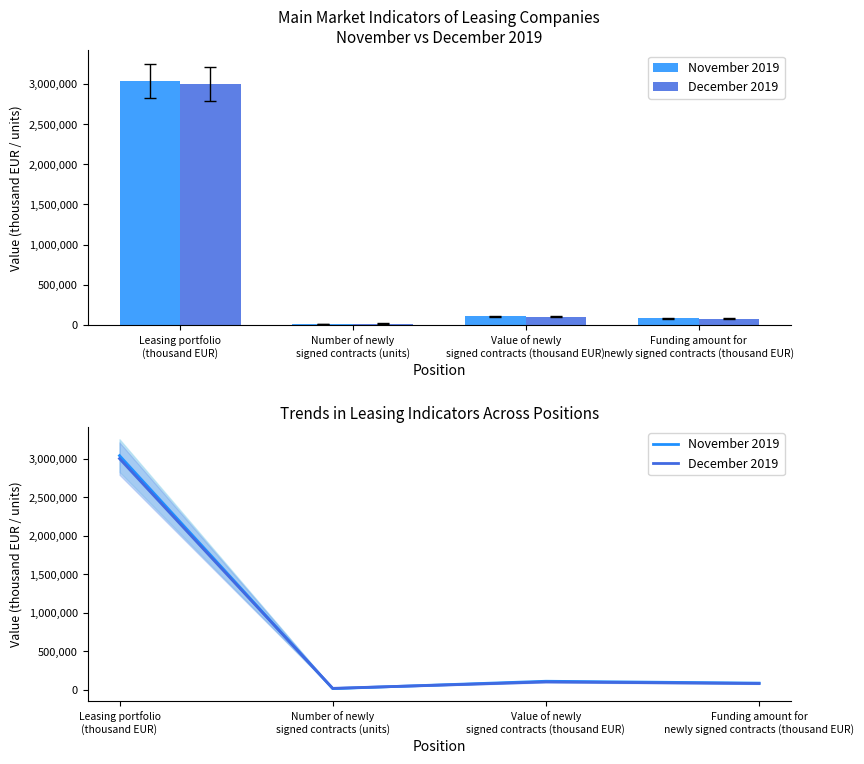

How many data points in December 2019 are above 99477?

2